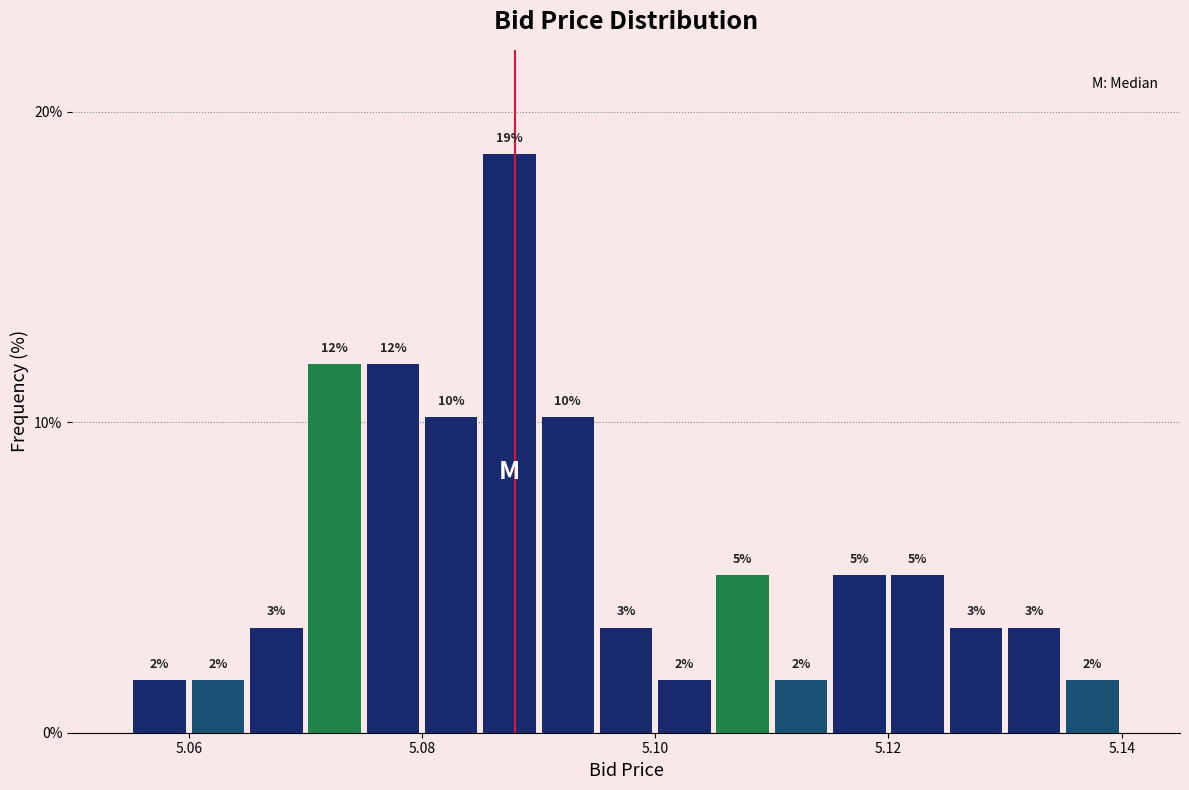

Around what value on the x-axis is the tallest bar? Give the approximate position of its centre, as read against the axis.

5.088